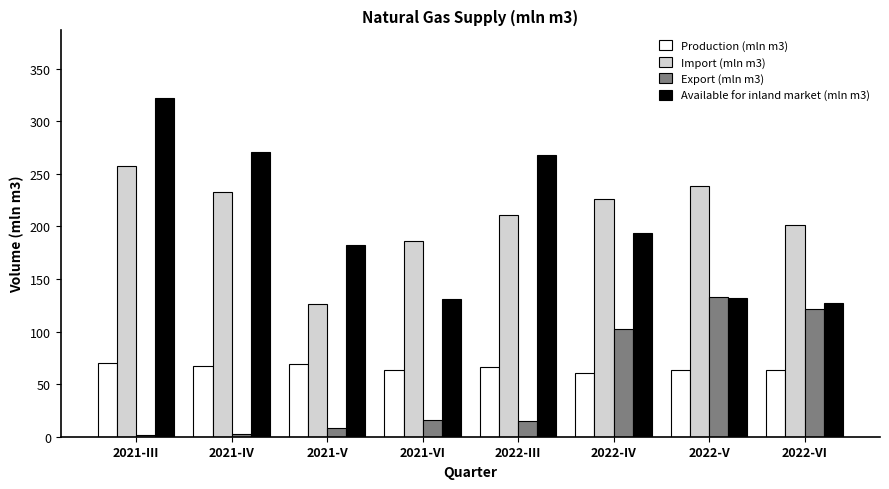

How many series are shown in this chart?

4